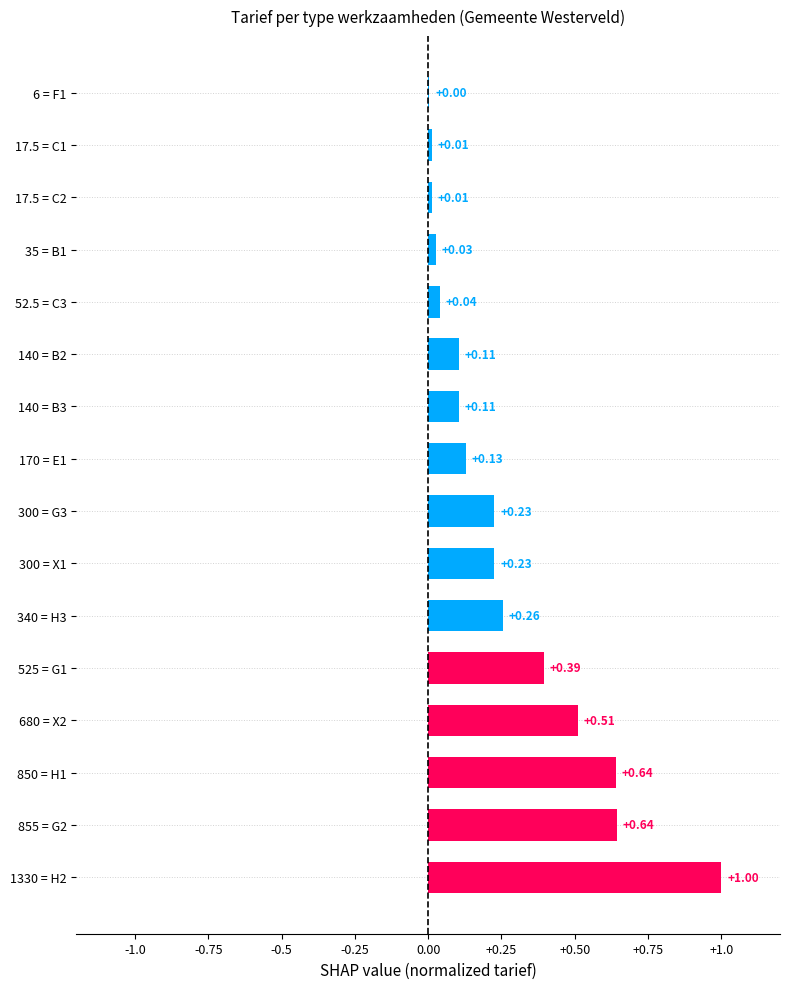

Which has a higher value, 1330 = H2 or 6 = F1?

1330 = H2